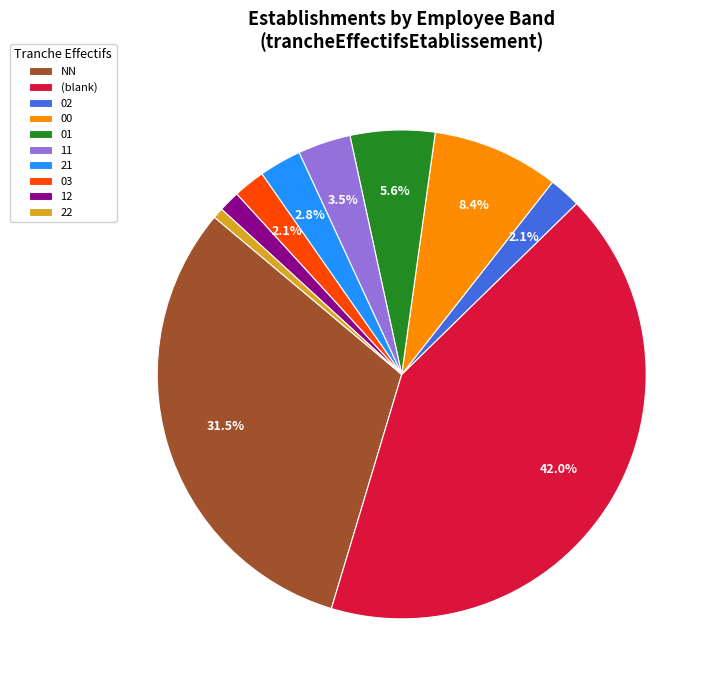

How many slices are in this pie chart?

10